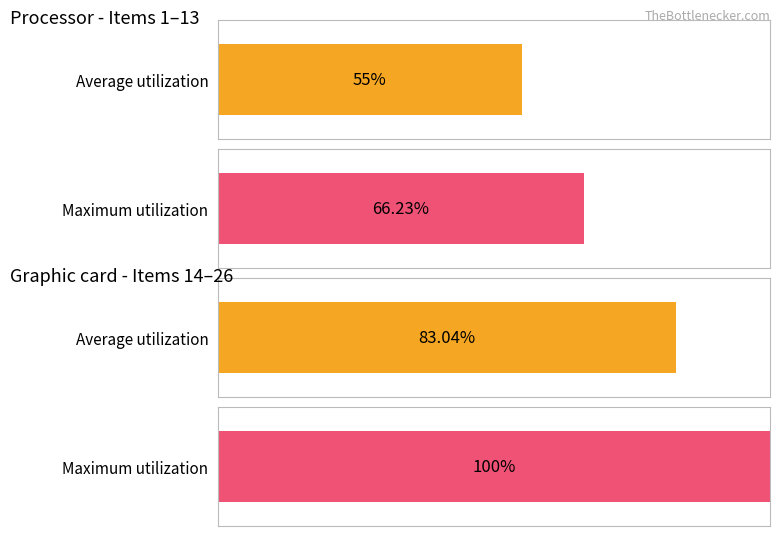

What is the sum of all Average utilization (GPU) values?

83.0